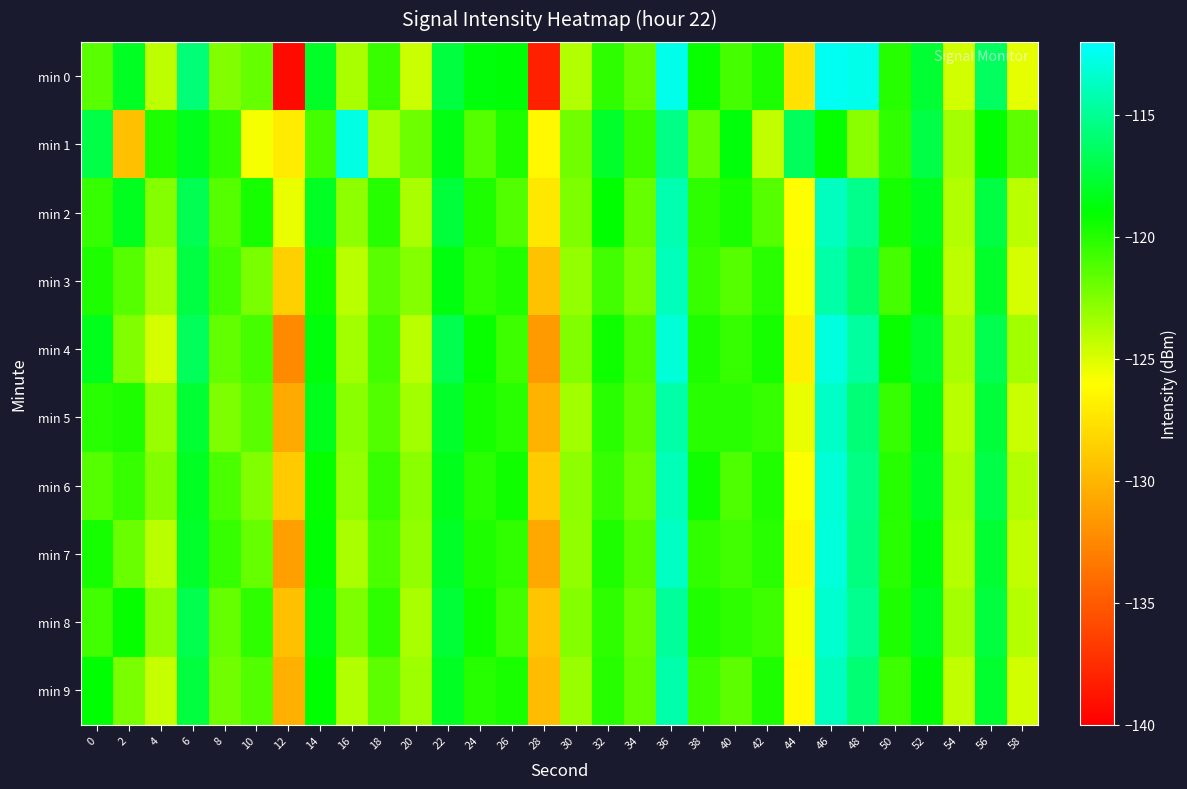

At 56, list the series in order from largest to smallest.

min 0, min 4, min 6, min 2, min 8, min 5, min 7, min 9, min 3, min 1